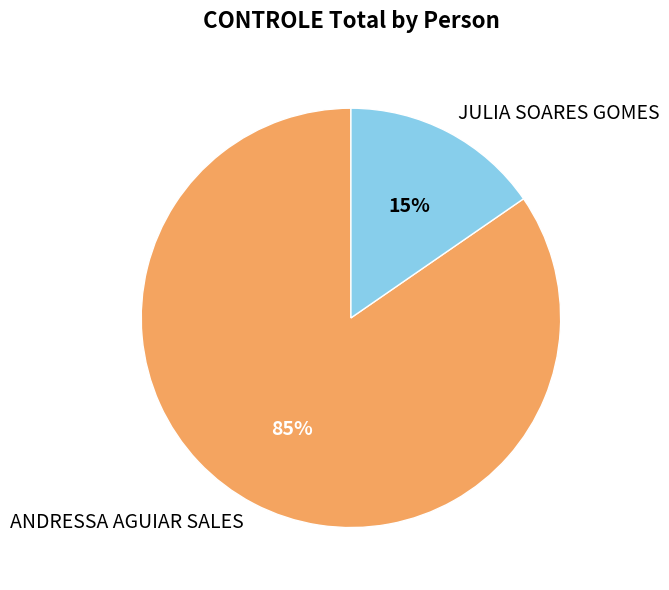

The ANDRESSA AGUIAR SALES slice represents 90% of the pie. True or false?

False